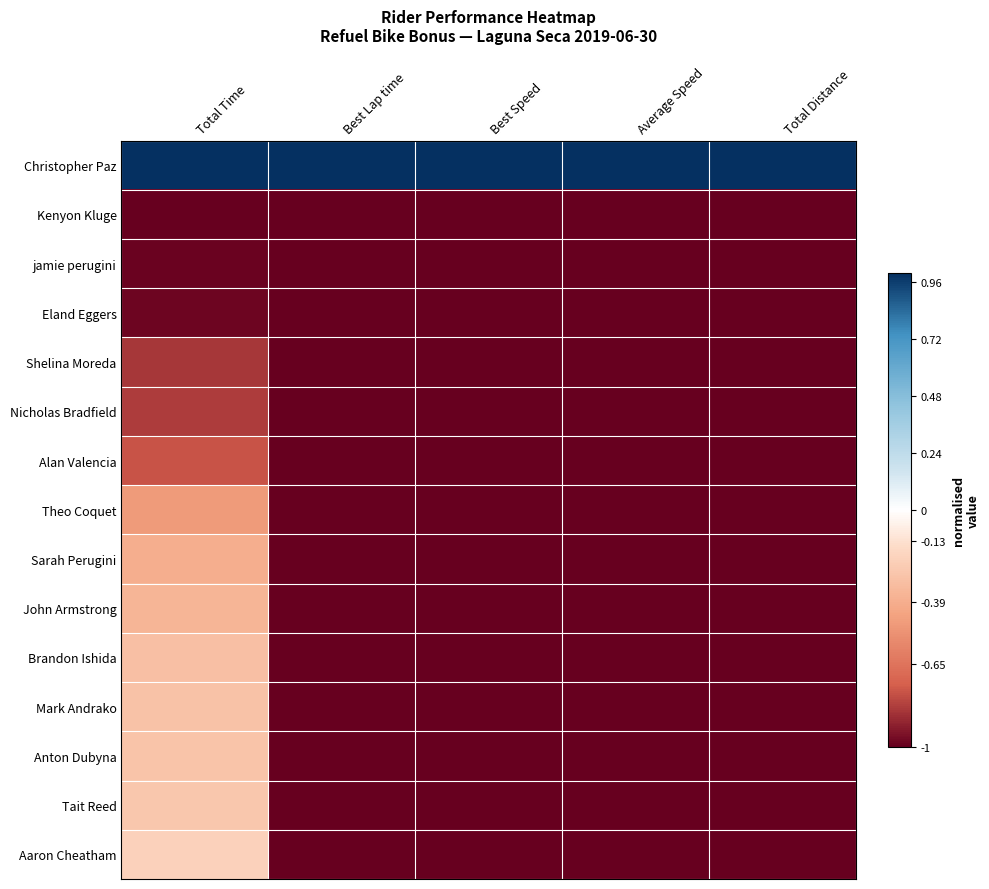

At Average Speed, list the series in order from smallest to largest.

Kenyon Kluge, jamie perugini, Eland Eggers, Shelina Moreda, Nicholas Bradfield, Alan Valencia, Theo Coquet, Sarah Perugini, John Armstrong, Brandon Ishida, Mark Andrako, Anton Dubyna, Tait Reed, Aaron Cheatham, Christopher Paz